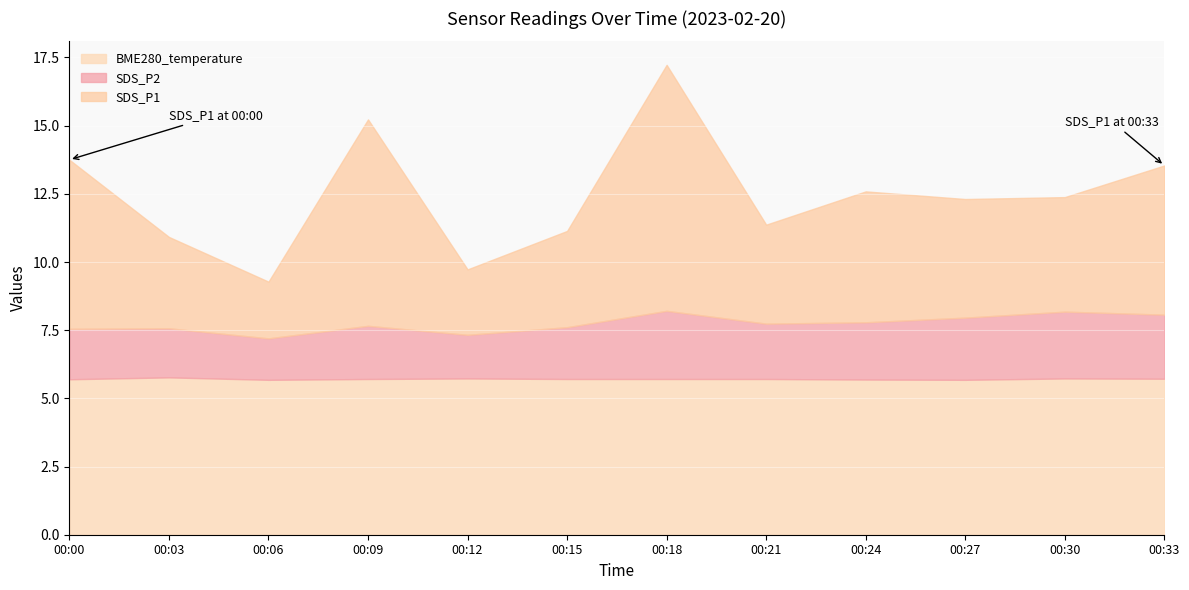

How many interior local peaks does the SDS_P1 series have?

3